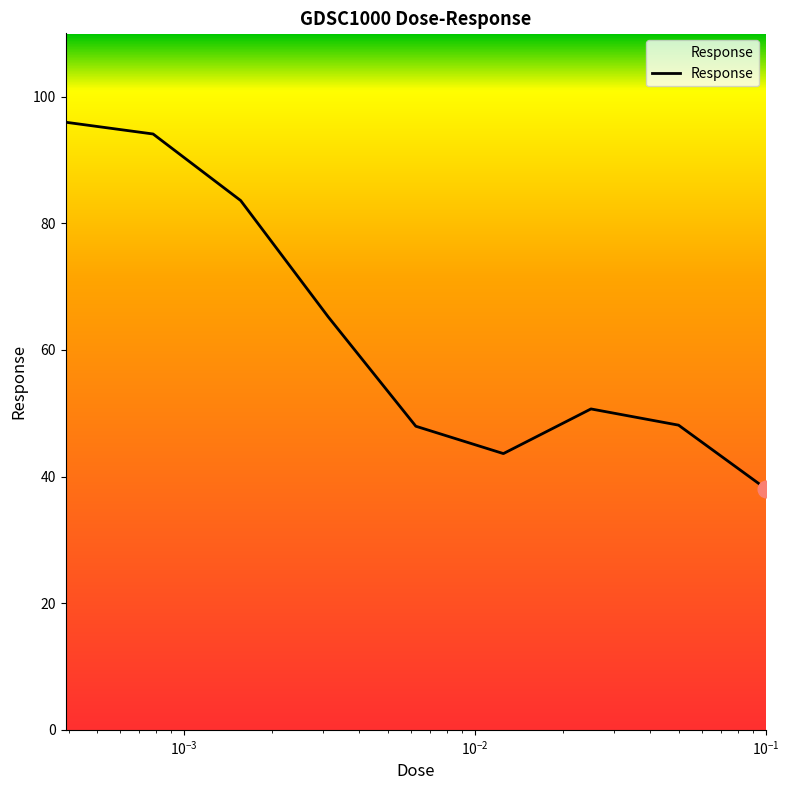

What is the difference between the maximum and minimum values?

57.9